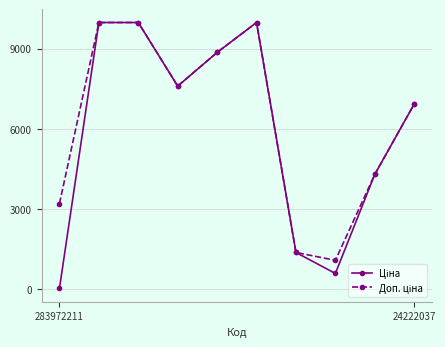

What is the maximum value shown in the chart?

9975.0